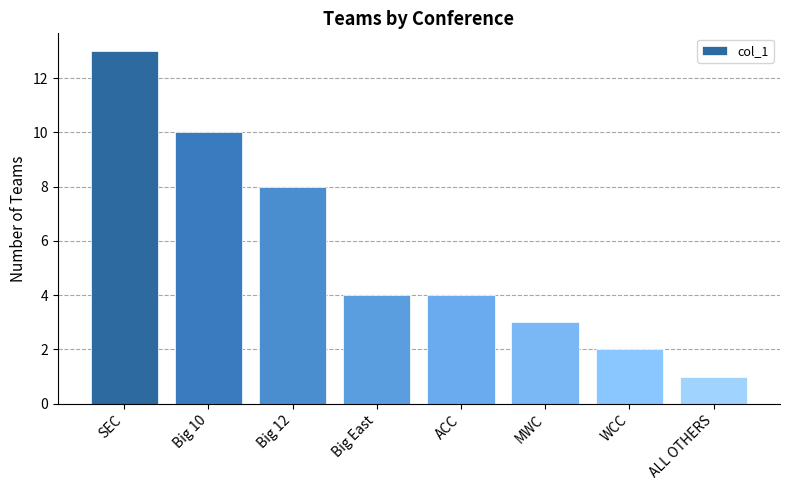

Reading left to right, list all the values displayed in this chart.

13	10	8	4	4	3	2	1